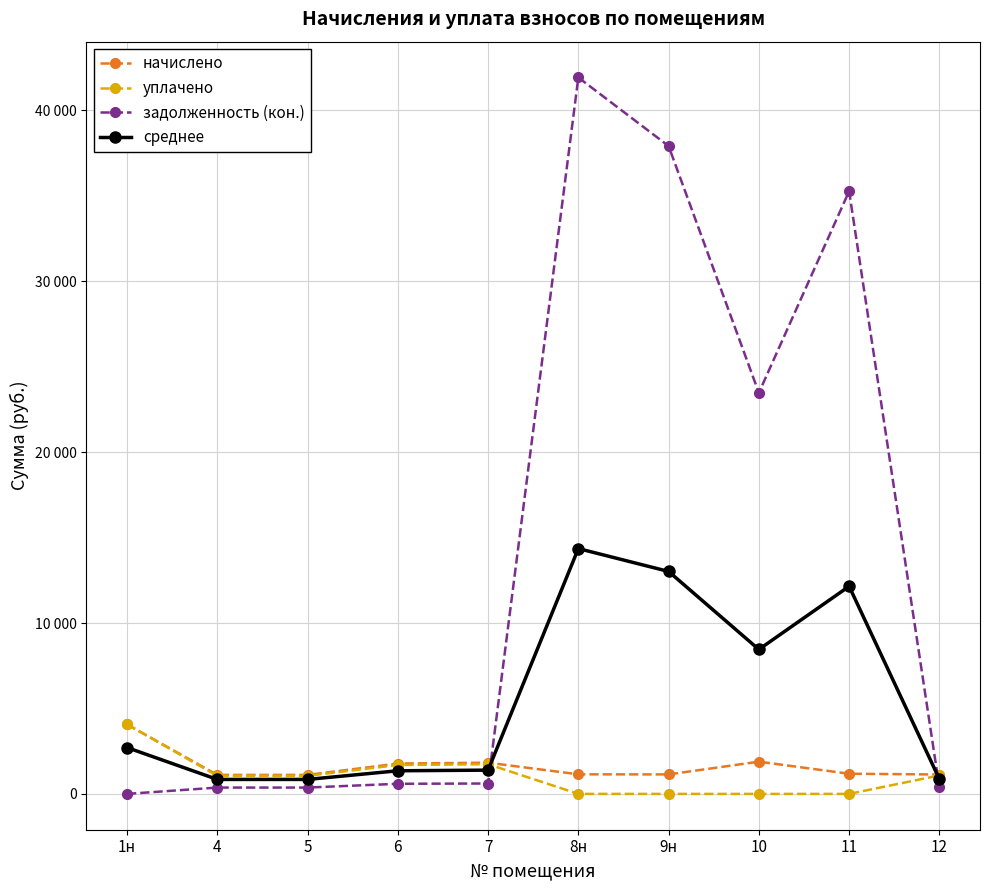

What are all the series names shown in the legend?

начислено, уплачено, задолженность (кон.), среднее